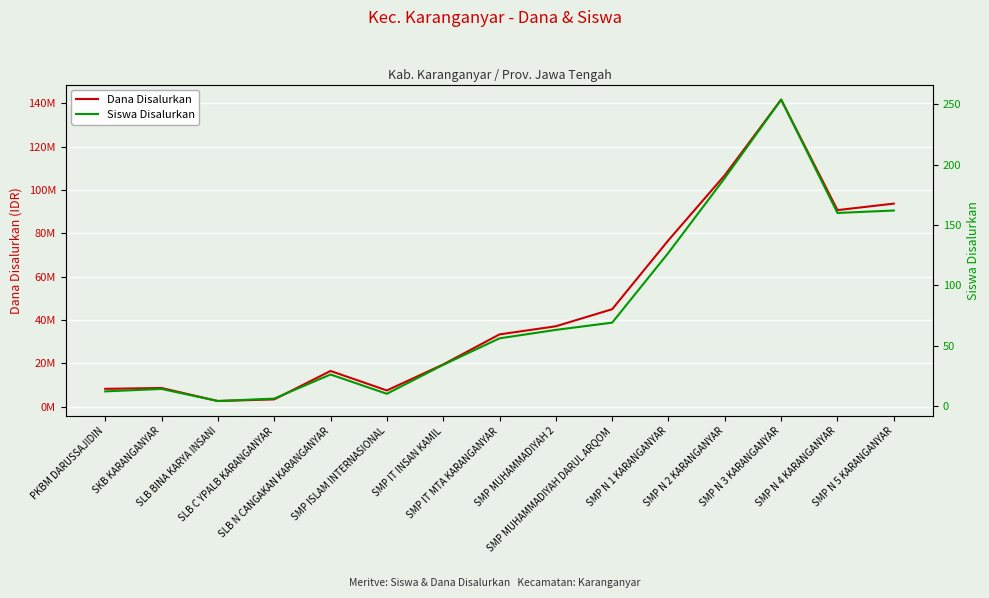

What is the spread (max minus min) of values at SMP N 4 KARANGANYAR?

90749840